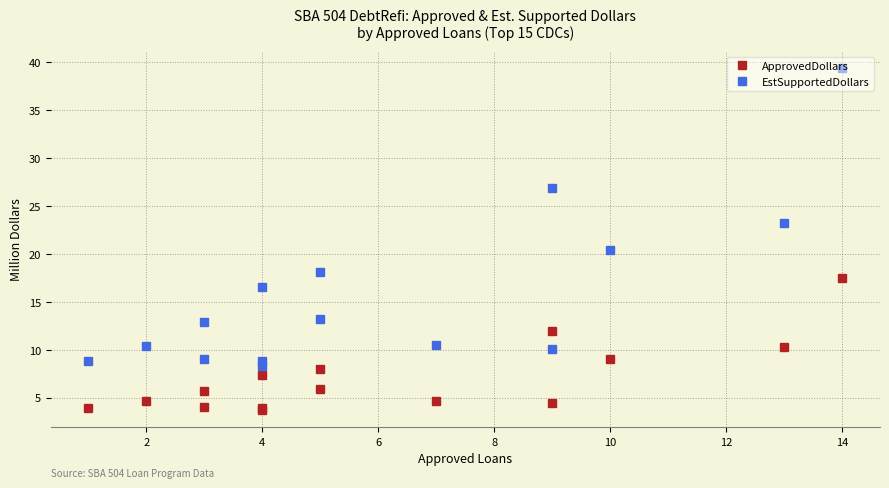

The EstSupportedDollars series shows 23.6 at 4. True or false?

False